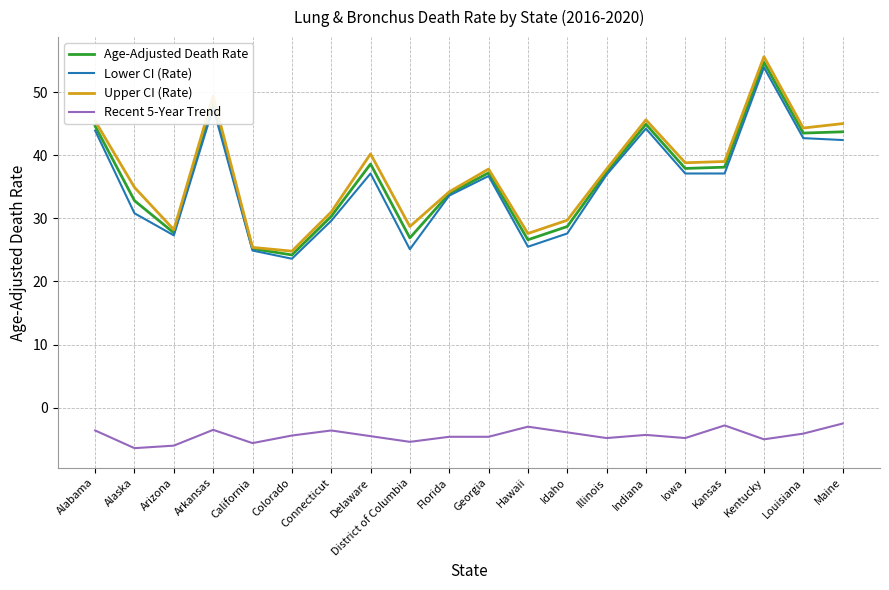

How many lines are shown in the chart?

4